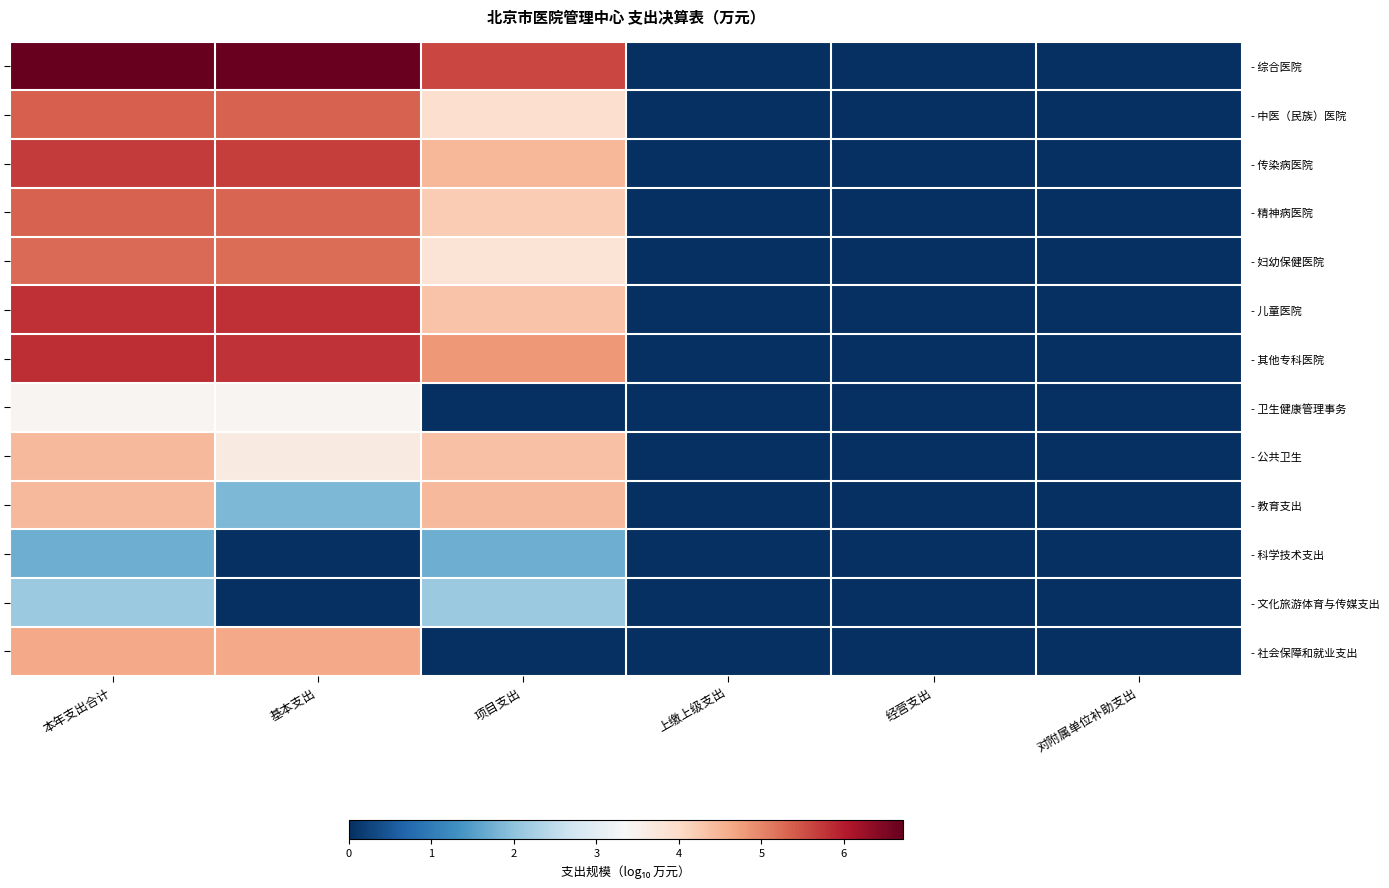

Rank the series by their maximum value, from lowest to highest.

- 科学技术支出, - 文化旅游体育与传媒支出, - 卫生健康管理事务, - 公共卫生, - 教育支出, - 社会保障和就业支出, - 妇幼保健医院, - 精神病医院, - 中医（民族）医院, - 传染病医院, - 儿童医院, - 其他专科医院, - 综合医院